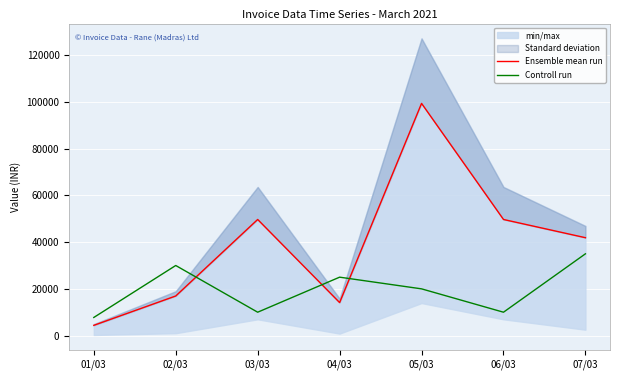

List the series in order of their peak value, highest first.

Ensemble mean run, Controll run